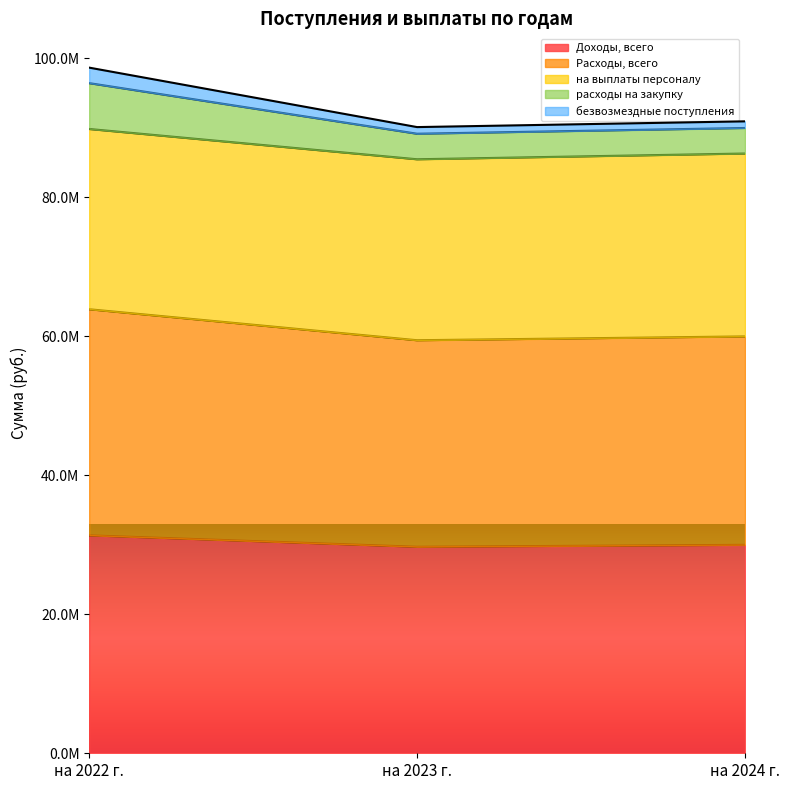

What is the difference between the maximum and second lowest values in the расходы на закупку series?

6453182.2